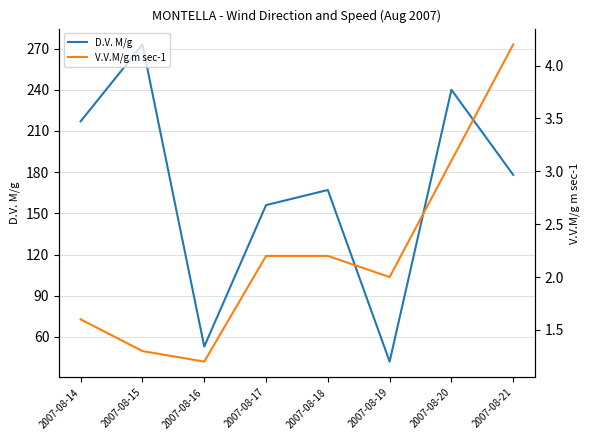

Rank the categories by D.V. M/g value from highest to lowest.

2007-08-15, 2007-08-20, 2007-08-14, 2007-08-21, 2007-08-18, 2007-08-17, 2007-08-16, 2007-08-19